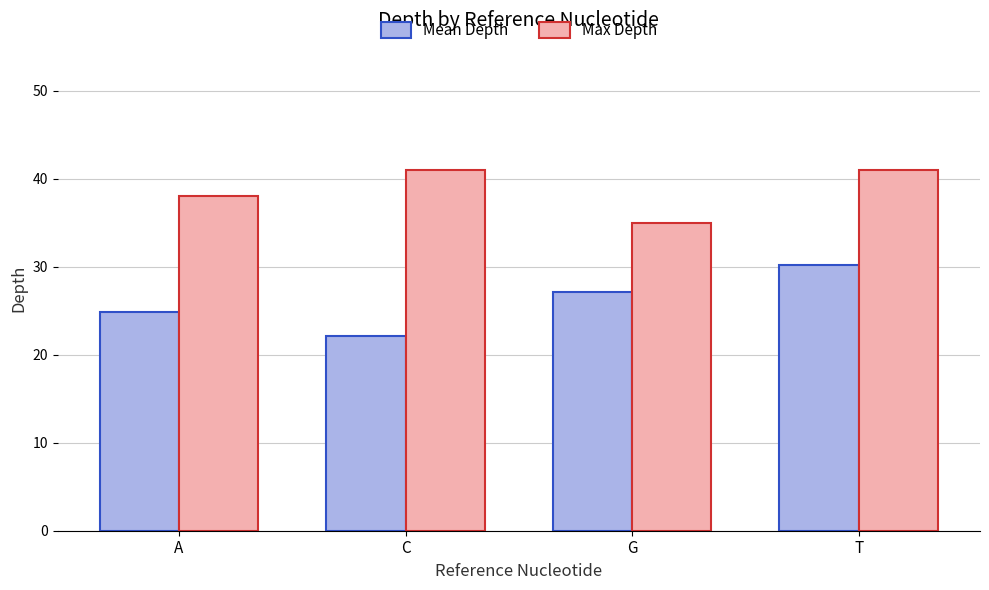

What is the difference between the highest and lowest values at C?

18.9